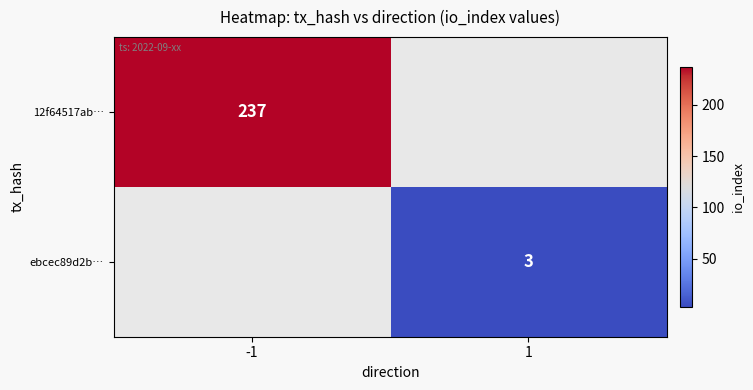

Is it true that ebcec89d2b… equals 2 at 1?

False